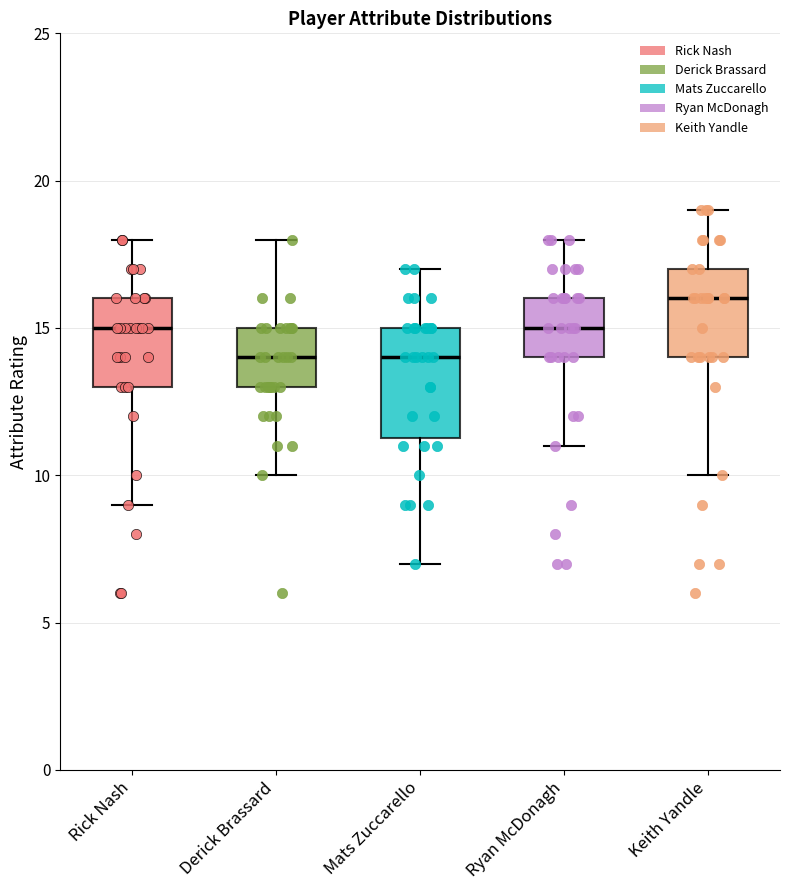

Comparing the boxes themselves (not the whiskers), which one is the tallest?

Mats Zuccarello